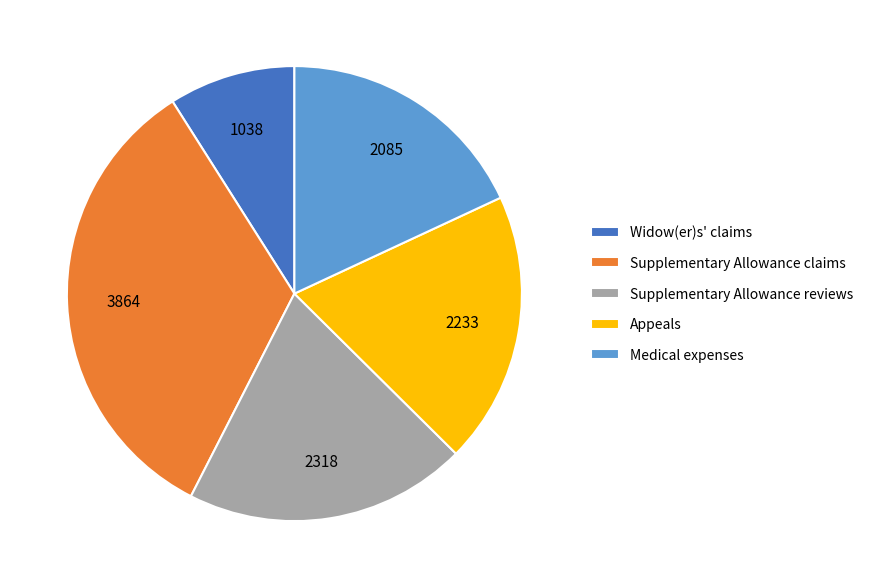

Do Supplementary Allowance reviews and Appeals together represent more than half of the pie?

No